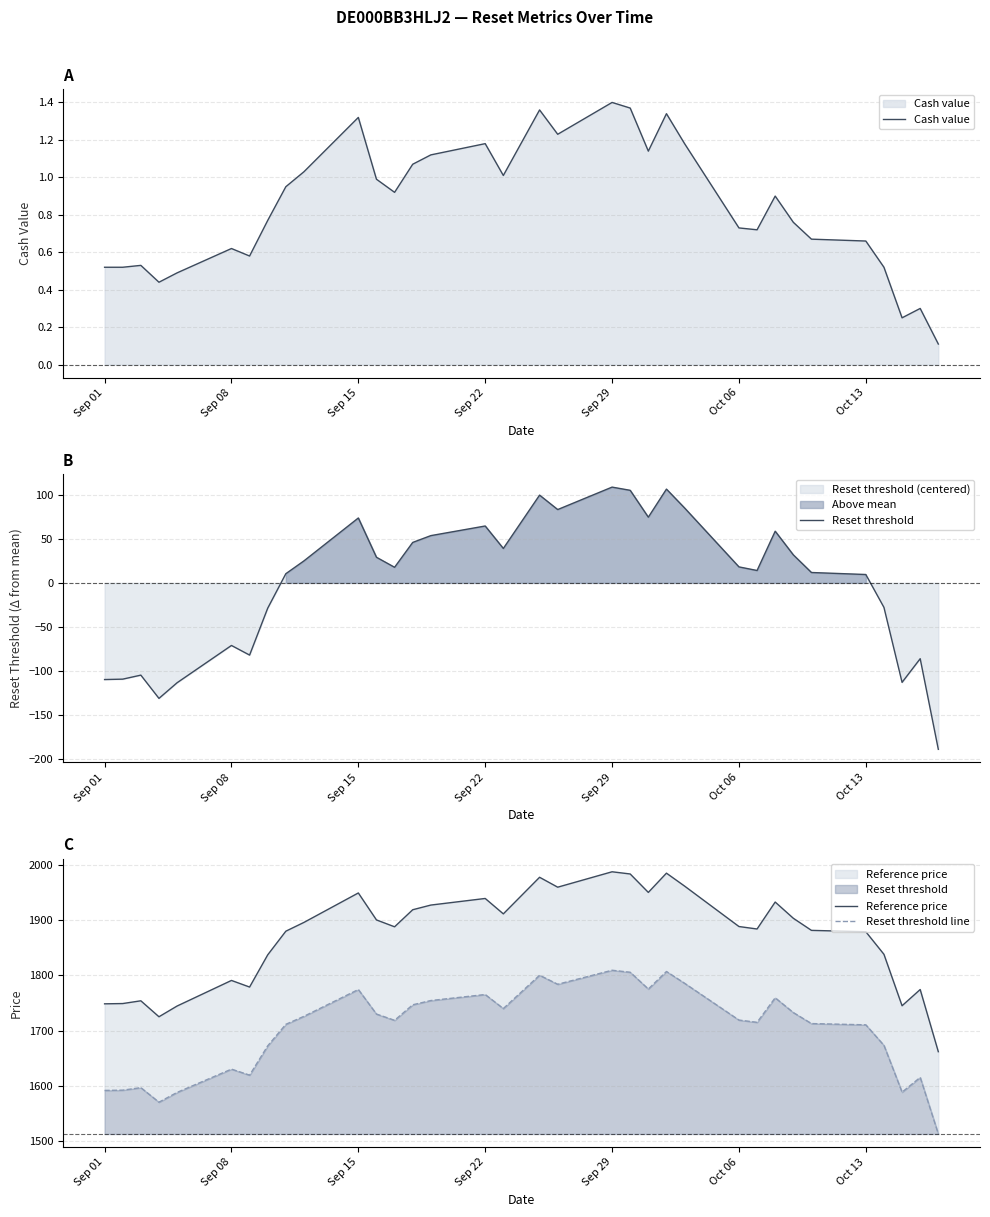

Is it true that Cash value equals 0.7 at Sep 15?

False